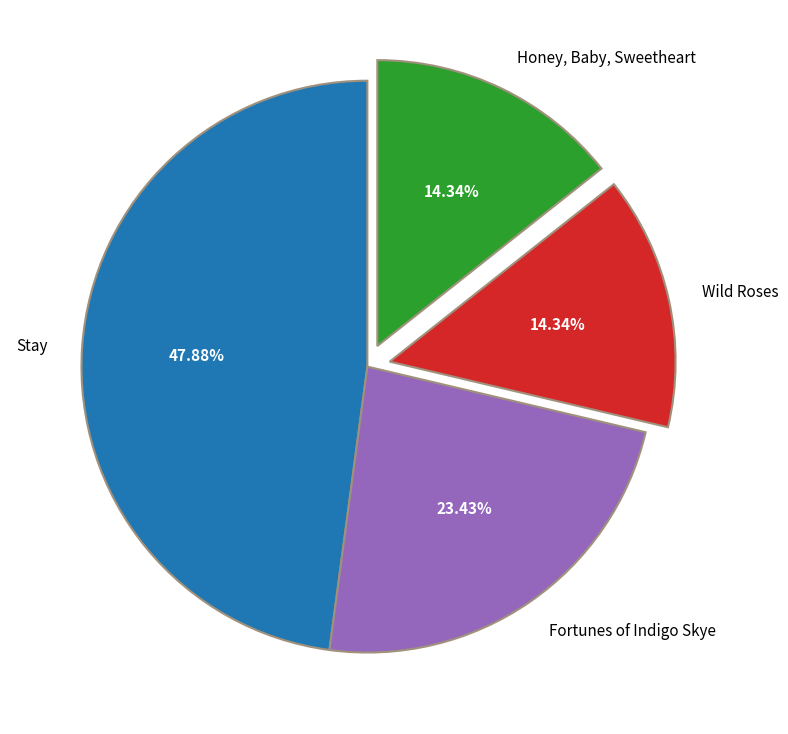

Which category has the biggest portion of the pie?

Stay